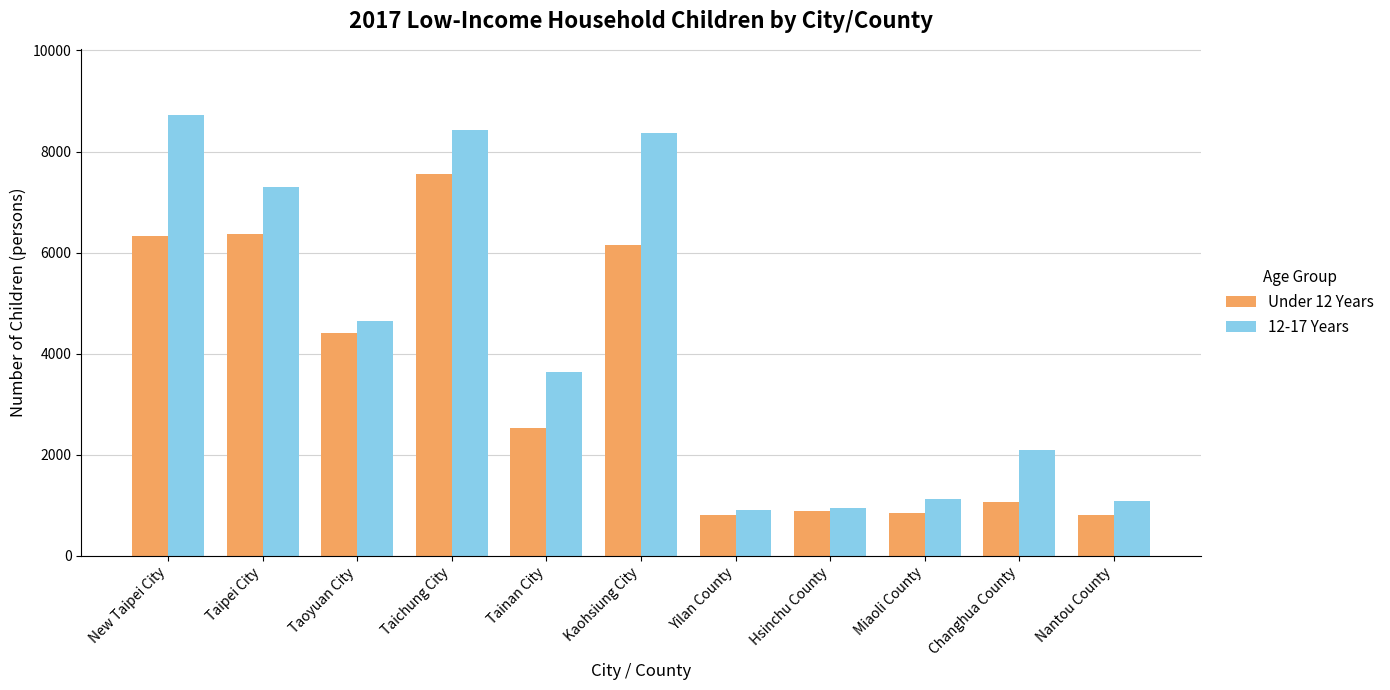

At which label is 12-17 Years closest to 4819?

Taoyuan City